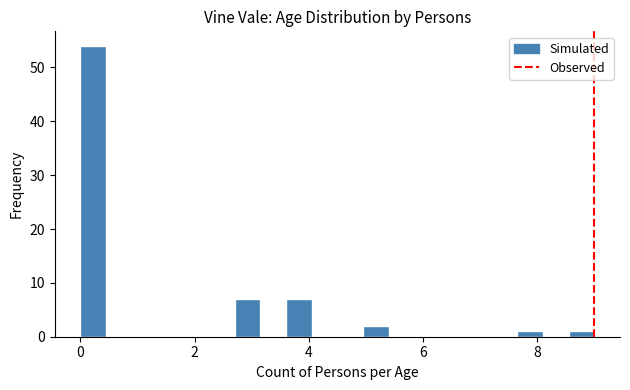

Around what value on the x-axis is the tallest bar? Give the approximate position of its centre, as read against the axis.

0.2